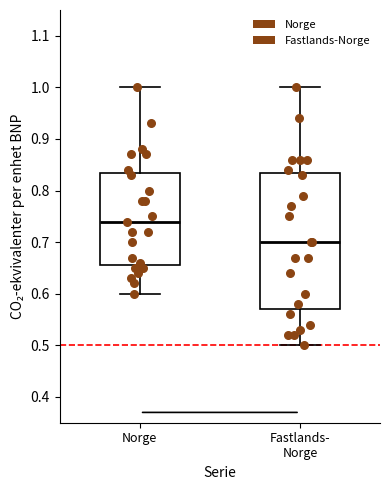

Reading left to right, transcribe this box plot: for each box, give where its median line is, the range the box spans, and where its two whiskers end, as read against the y-axis. The values are not printed on the chart, so give them approximately, as read against the axis.

Norge: median 0.74, box 0.66 to 0.84, whiskers 0.60 to 1.00
Fastlands- Norge: median 0.70, box 0.57 to 0.84, whiskers 0.50 to 1.00